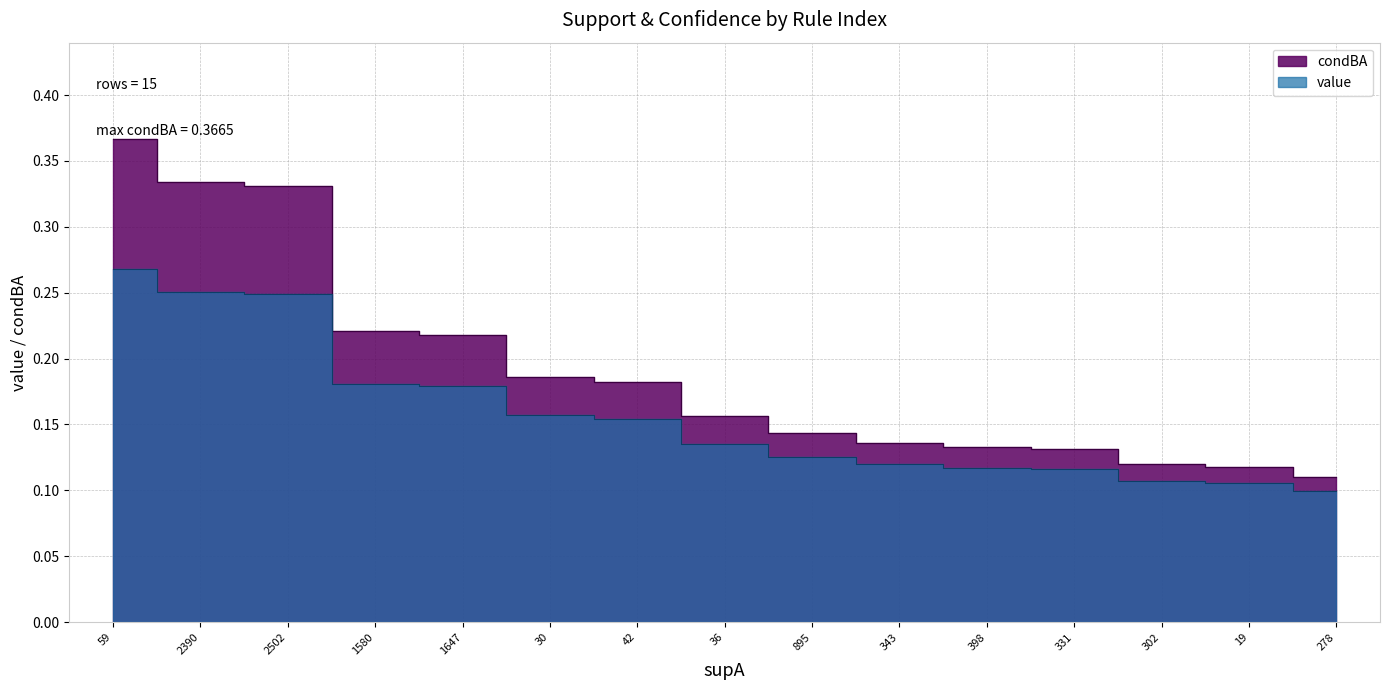

How many lines are shown in the chart?

2